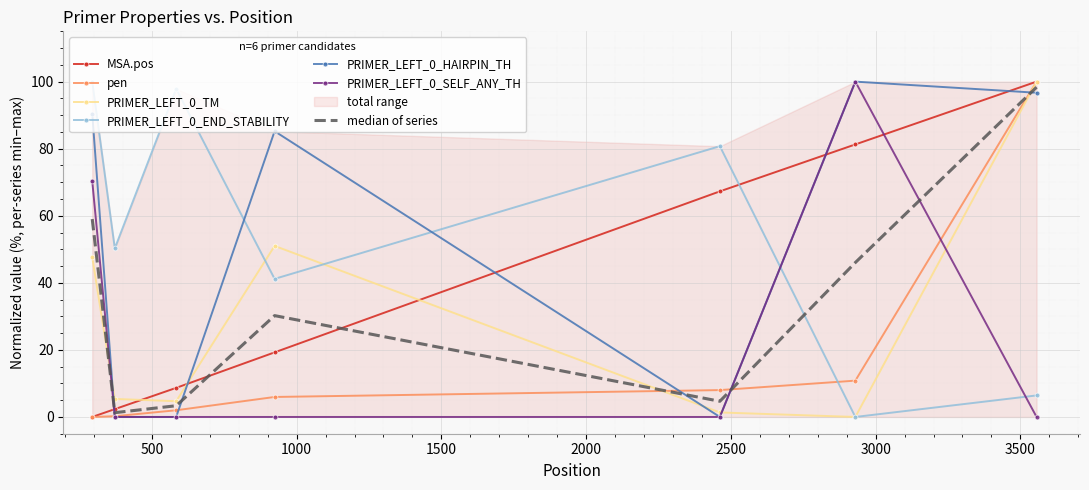

Is this an area chart (filled region under the line)?

No